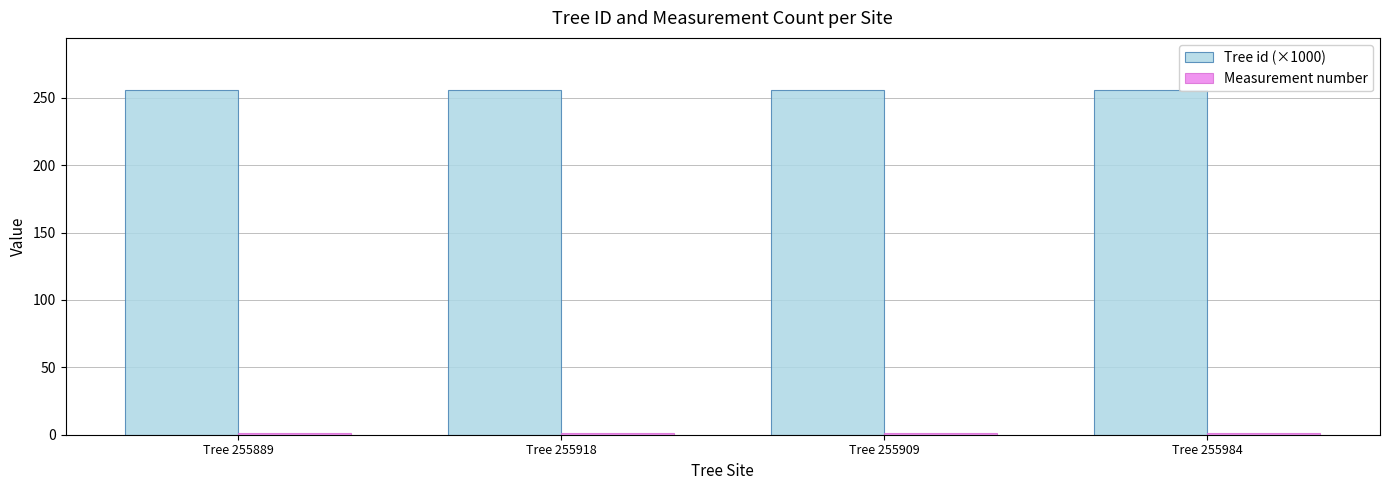

Is it true that Tree id (×1000) equals 448.6 at Tree 255909?

False